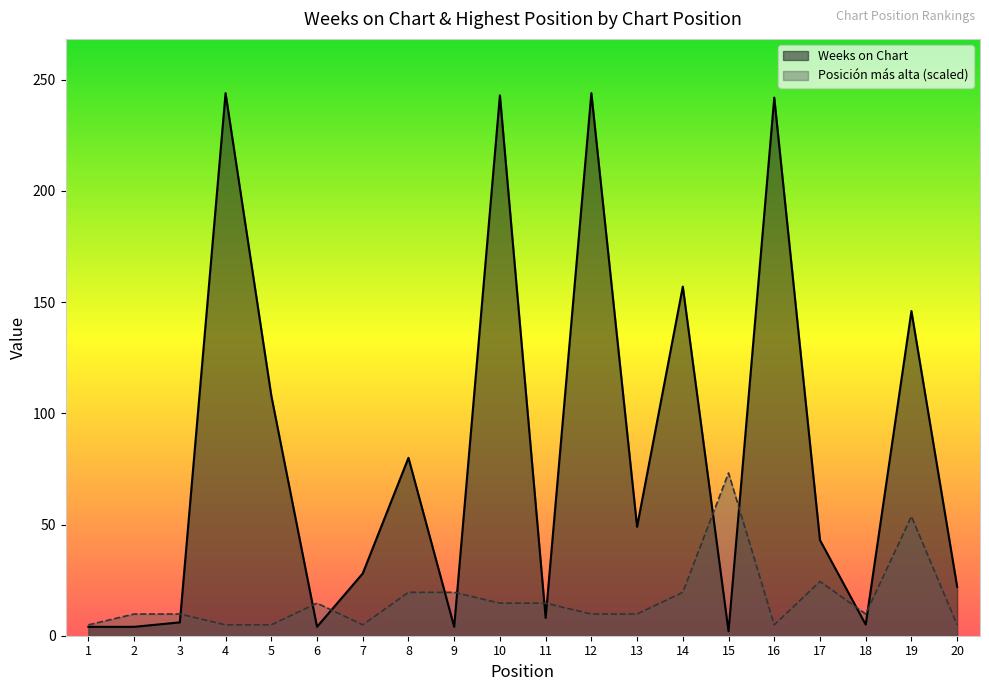

What is the minimum value for Posición más alta?

4.9